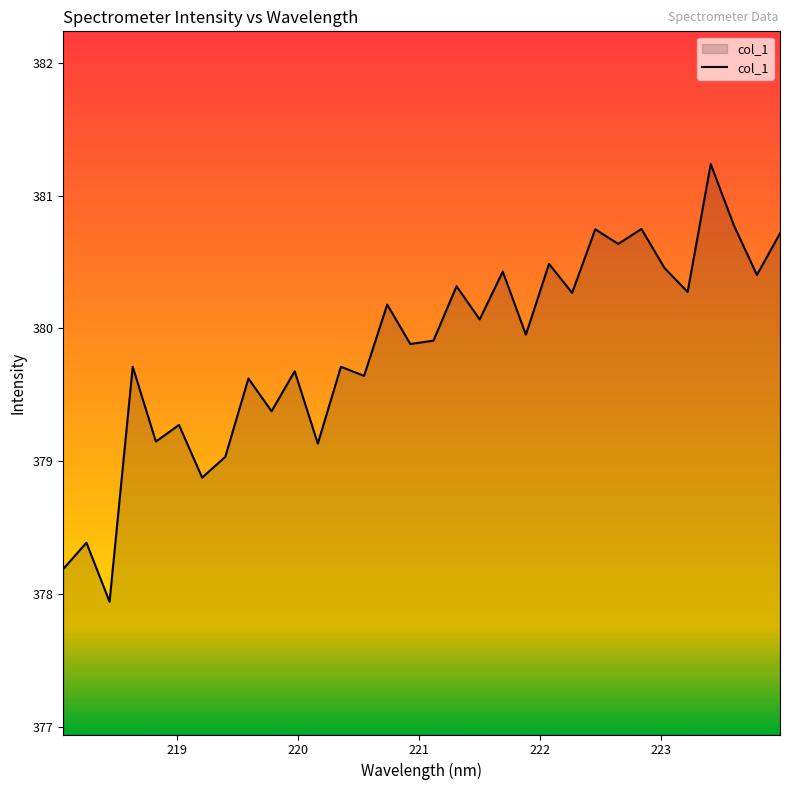

What is the difference between the second highest and minimum values?

2.8